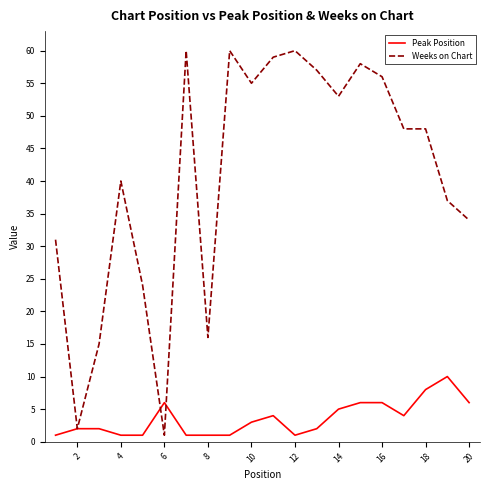

What is the maximum value for Peak Position?

10